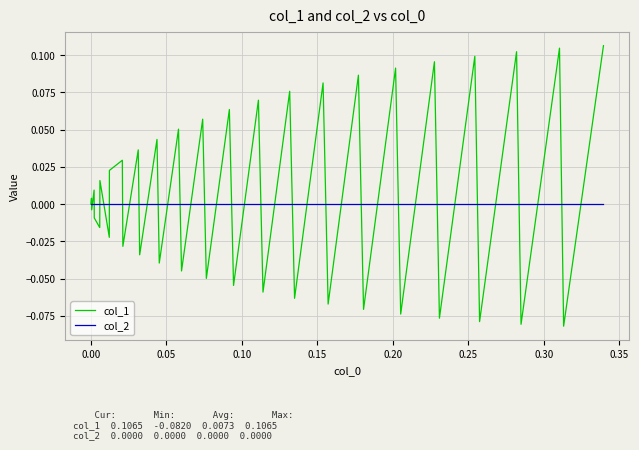

Which series has the largest range (max minus min)?

col_1